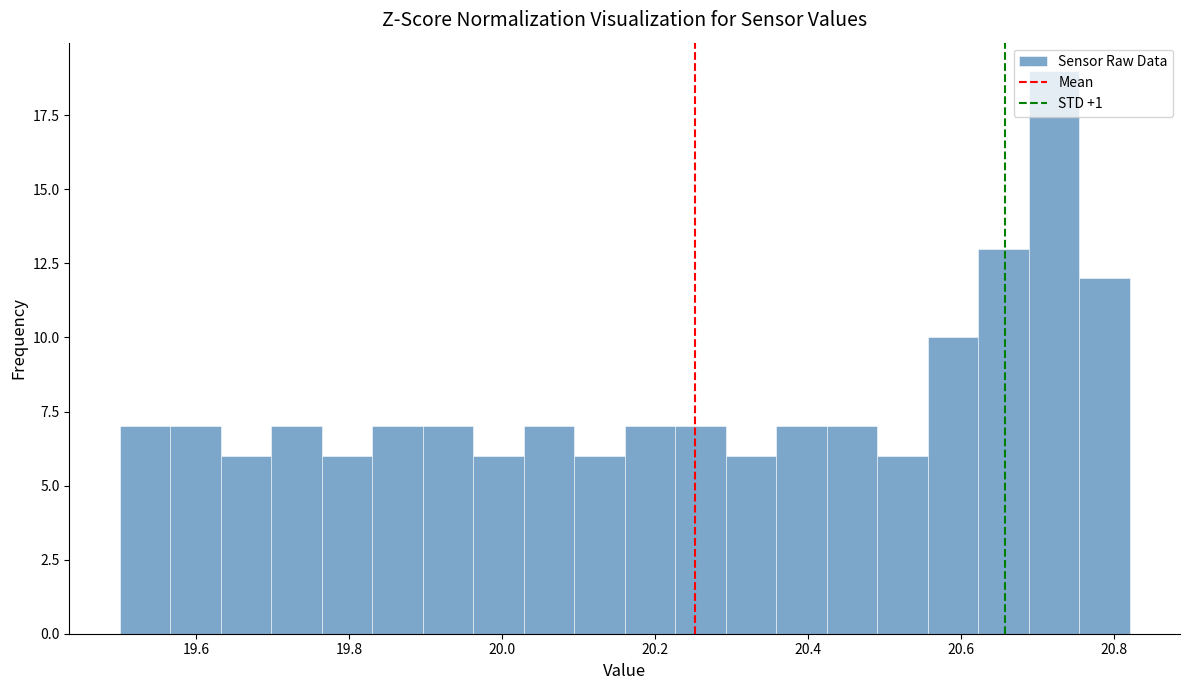

Around what value on the x-axis is the tallest bar? Give the approximate position of its centre, as read against the axis.

20.72